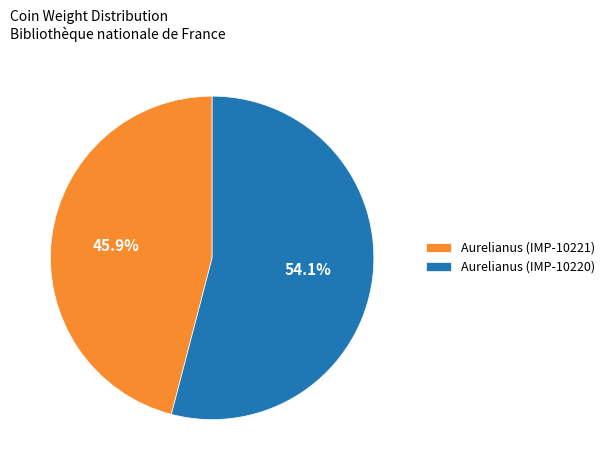

To the nearest percent, what percentage of the pie is Aurelianus (IMP-10220)?

54%